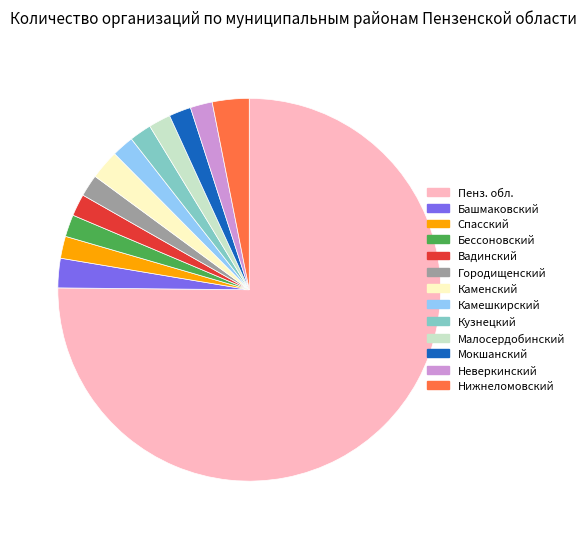

Is there any slice that represents more than half of the pie?

Yes